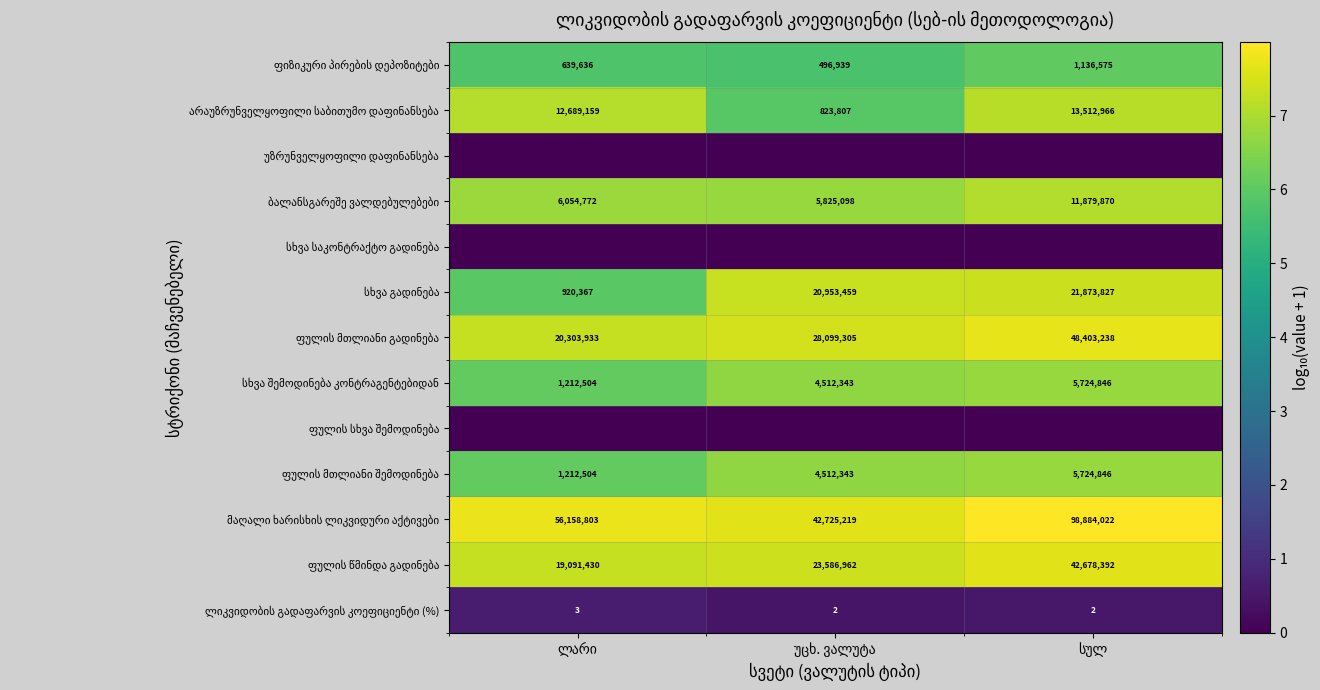

Rank the series at უცხ. ვალუტა from highest to lowest value.

მაღალი ხარისხის ლიკვიდური აქტივები, ფულის მთლიანი გადინება, ფულის წმინდა გადინება, სხვა გადინება, ბალანსგარეშე ვალდებულებები, სხვა შემოდინება კონტრაგენტებიდან, ფულის მთლიანი შემოდინება, არაუზრუნველყოფილი საბითუმო დაფინანსება, ფიზიკური პირების დეპოზიტები, ლიკვიდობის გადაფარვის კოეფიციენტი (%), უზრუნველყოფილი დაფინანსება, სხვა საკონტრაქტო გადინება, ფულის სხვა შემოდინება